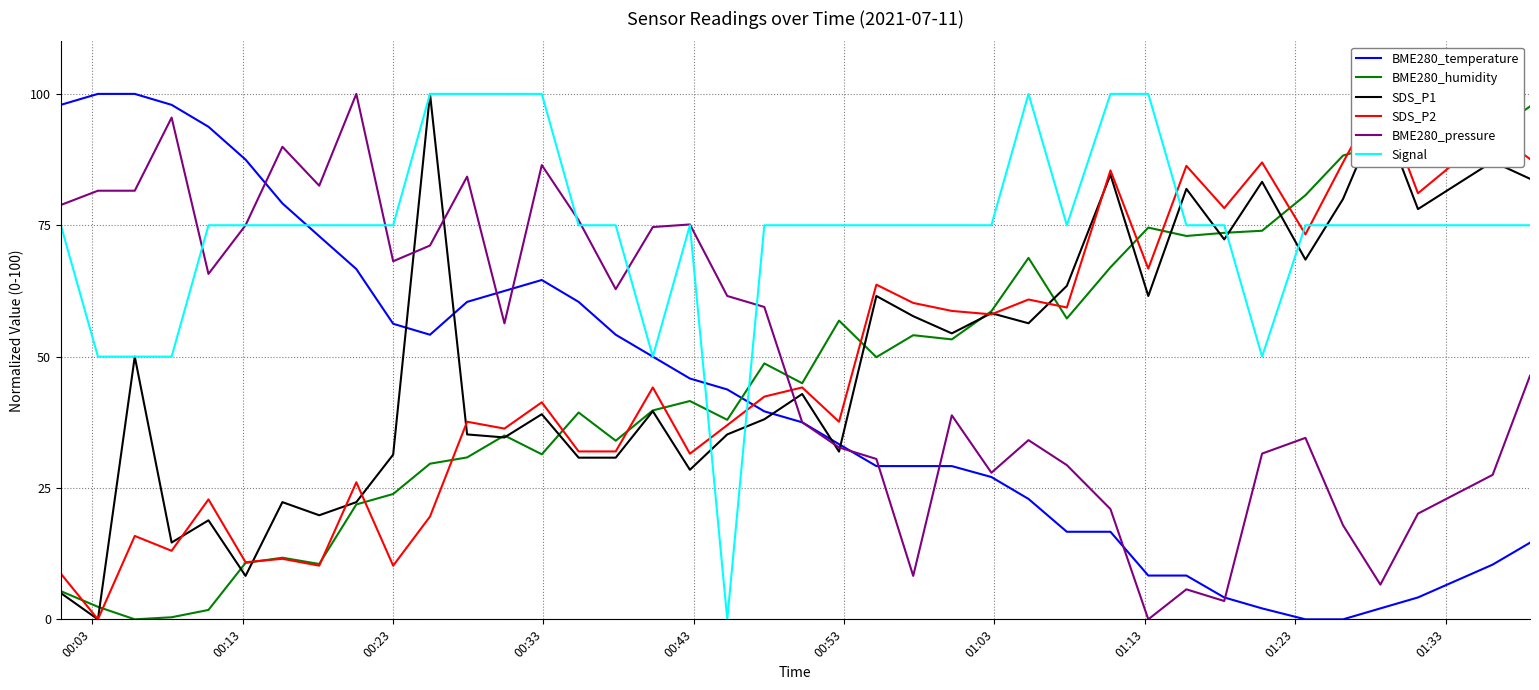

Which series ends up on top after the final intersection of SDS_P1 and BME280_temperature?

SDS_P1